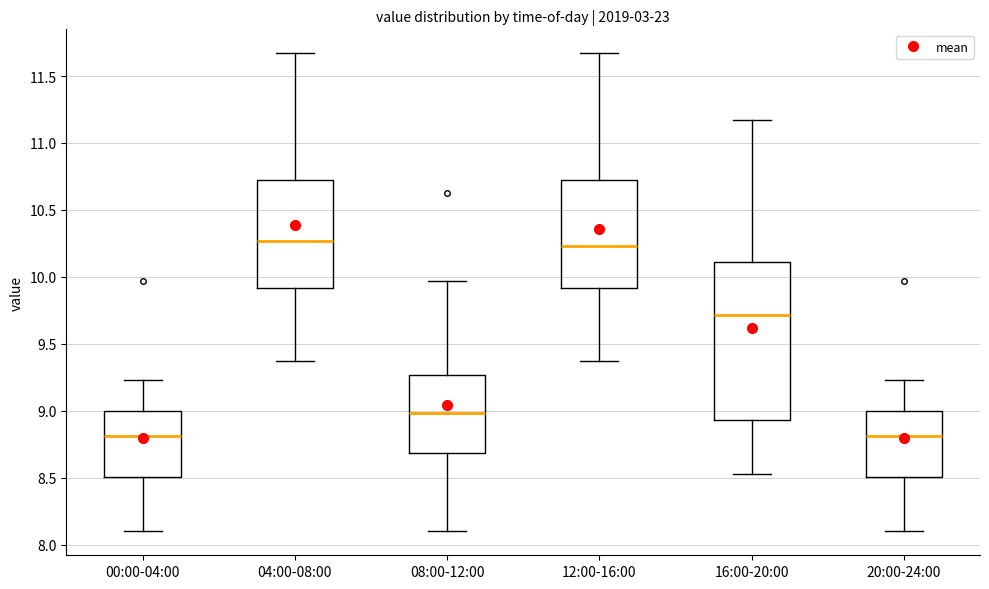

Reading left to right, read every box against the y-axis: the position of its median line, the range the box covers, and the ends of its whiskers. The values are not printed on the chart, so give them approximately, as read against the axis.

00:00-04:00: median 8.80, box 8.50 to 9.00, whiskers 8.10 to 9.25
04:00-08:00: median 10.25, box 9.90 to 10.75, whiskers 9.35 to 11.65
08:00-12:00: median 9.00, box 8.70 to 9.25, whiskers 8.10 to 9.95
12:00-16:00: median 10.25, box 9.90 to 10.75, whiskers 9.35 to 11.65
16:00-20:00: median 9.70, box 8.95 to 10.10, whiskers 8.55 to 11.15
20:00-24:00: median 8.80, box 8.50 to 9.00, whiskers 8.10 to 9.25